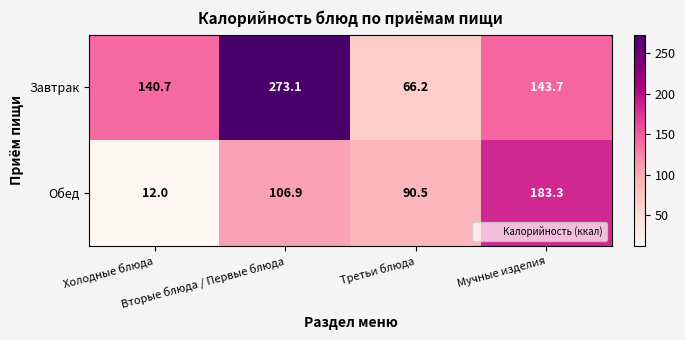

What is the difference between the maximum and minimum values in the Обед series?

171.3